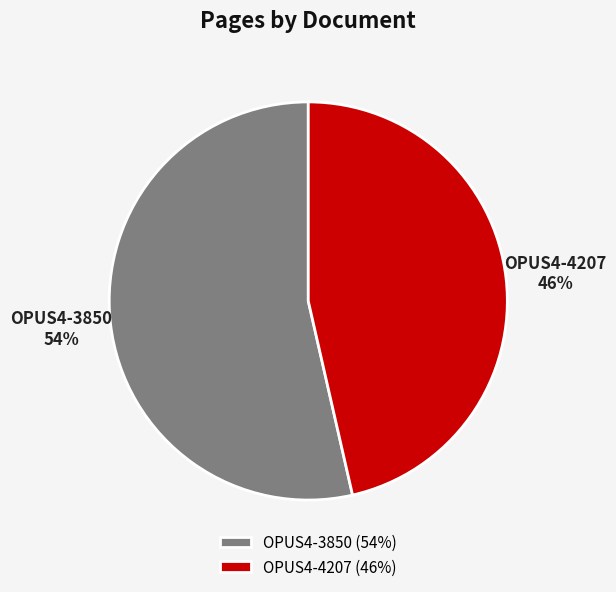

To the nearest percent, what is the combined percentage of OPUS4-3850 and OPUS4-4207?

100%